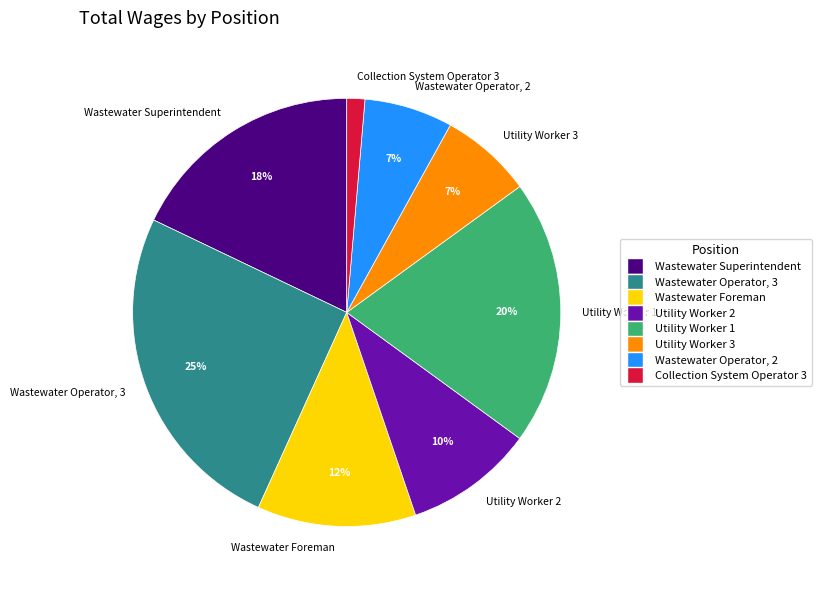

To the nearest percent, what is the difference between the largest and smallest slice percentages?

24%